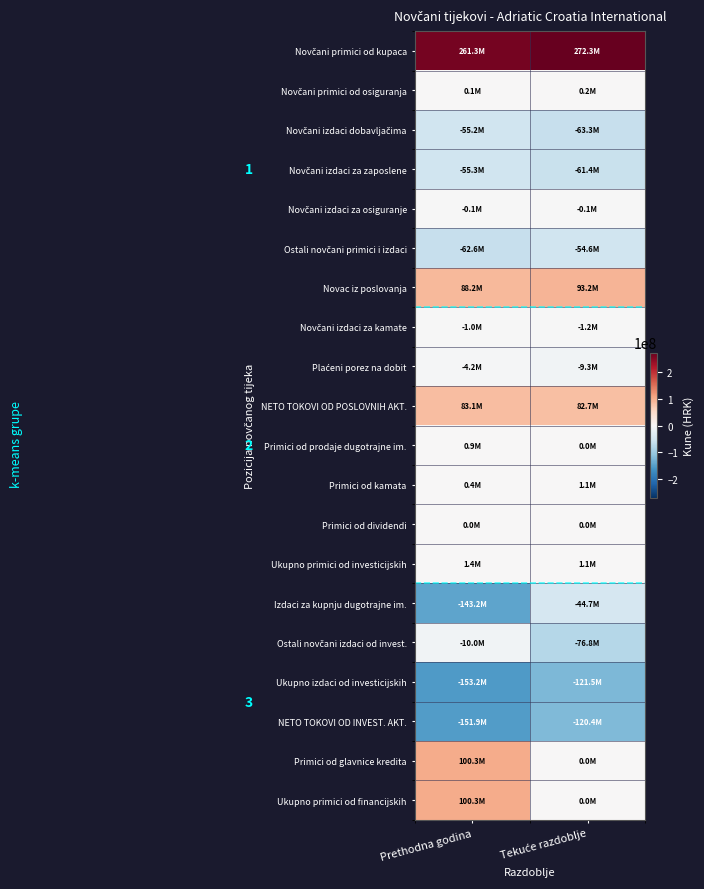

Which series has the largest total across all categories?

Novčani primici od kupaca